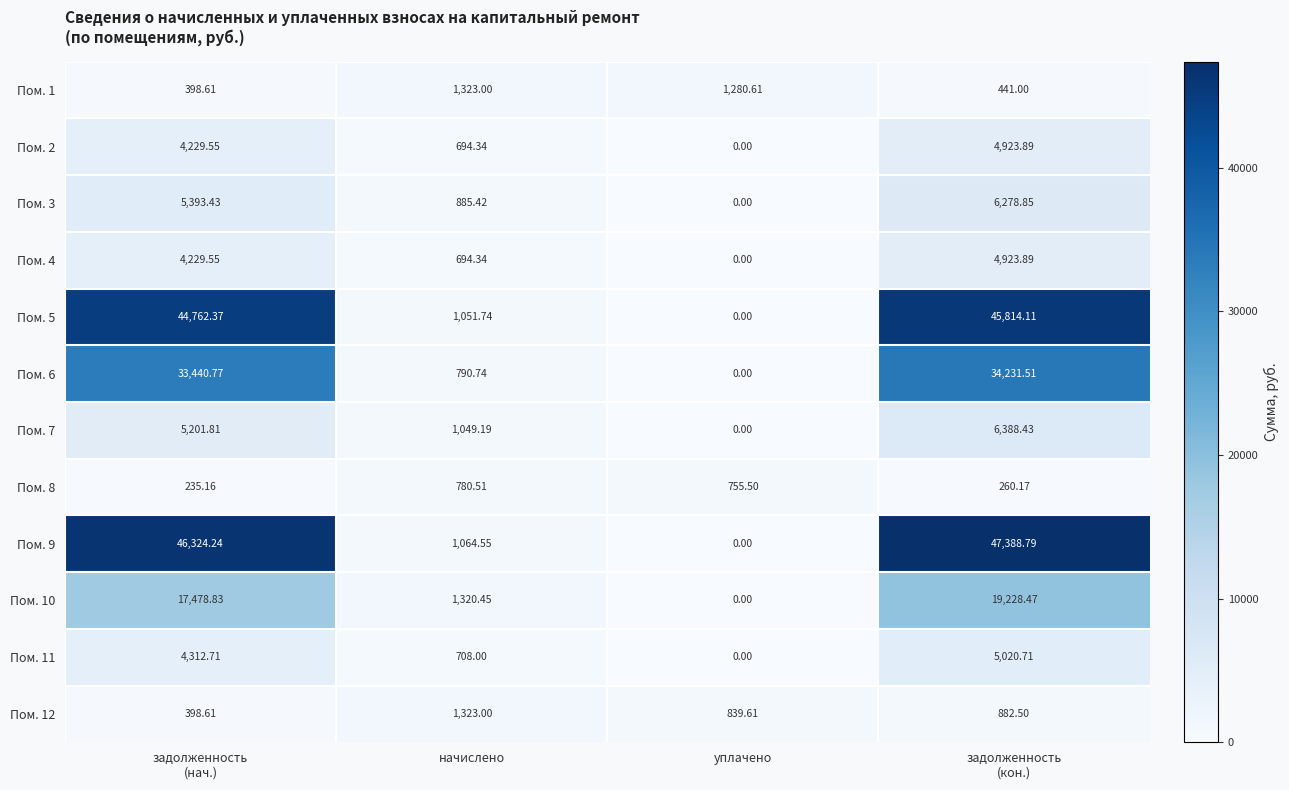

Which label corresponds to the smallest value in the chart?

уплачено